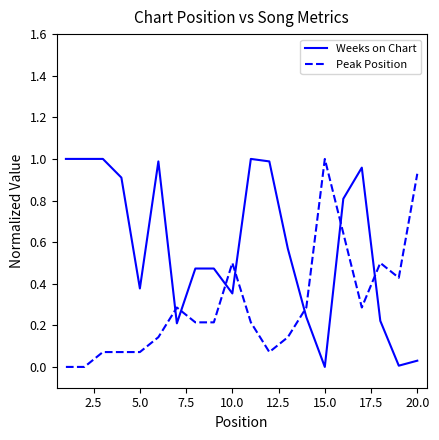

True or false: Peak Position and Weeks on Chart cross at least once.

True